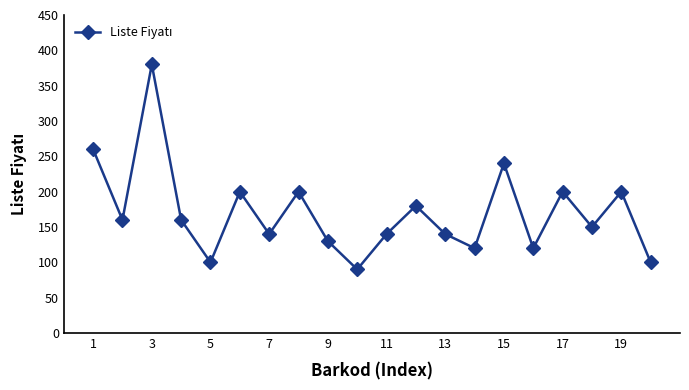

How many categories are shown in the chart?

20